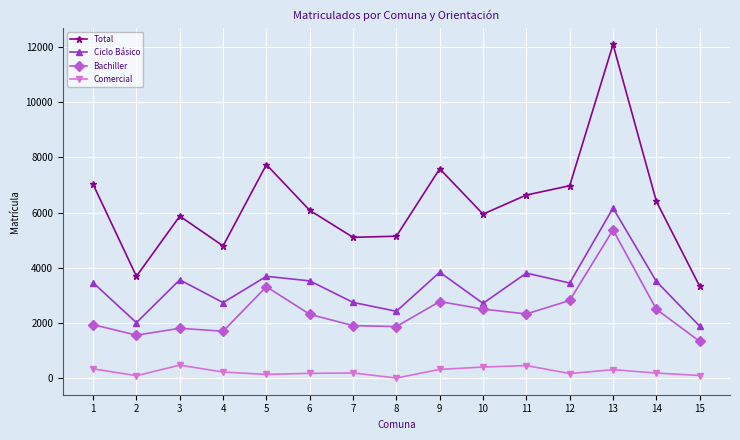

Which series changed the most between 1 and 13?

Total